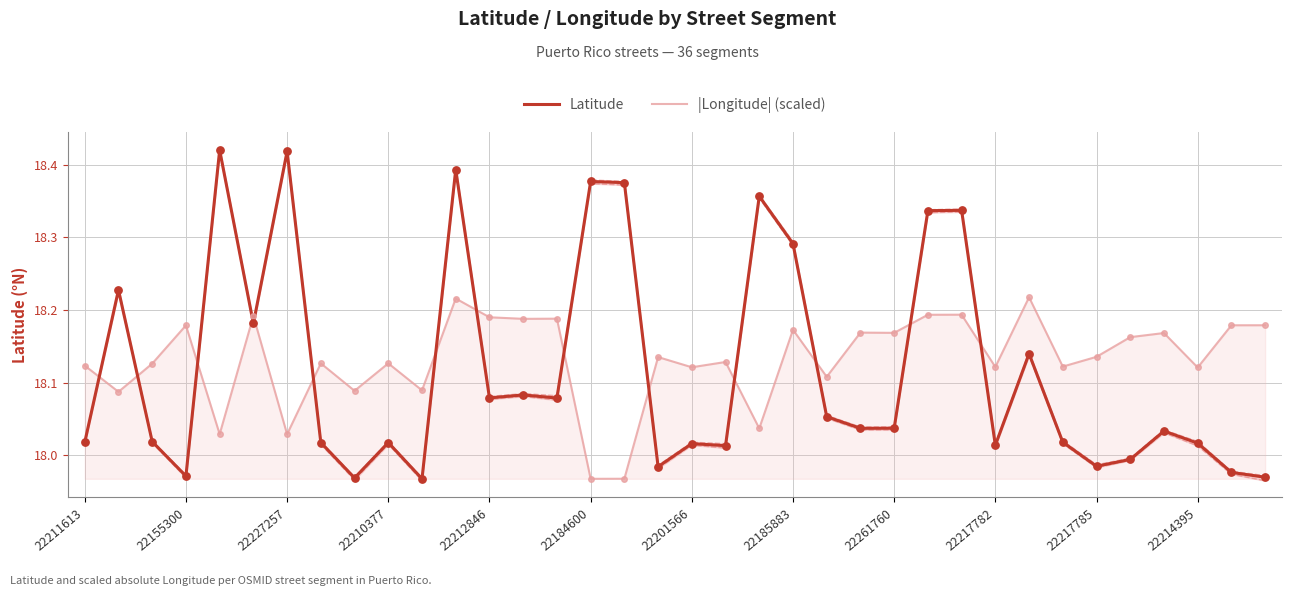

Which series contains the lowest Y value?

Latitude